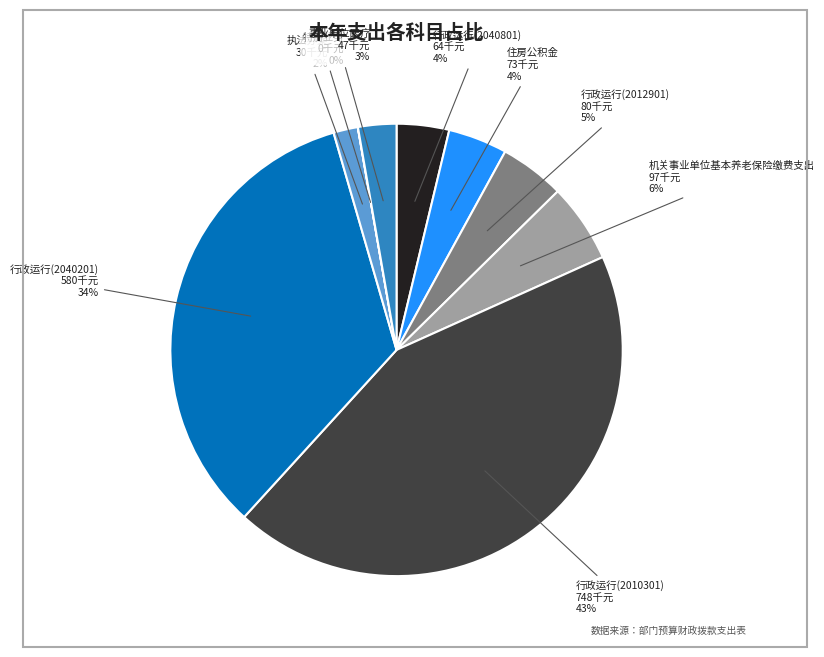

To the nearest percent, what is the difference between the largest and smallest slice percentages?

43%